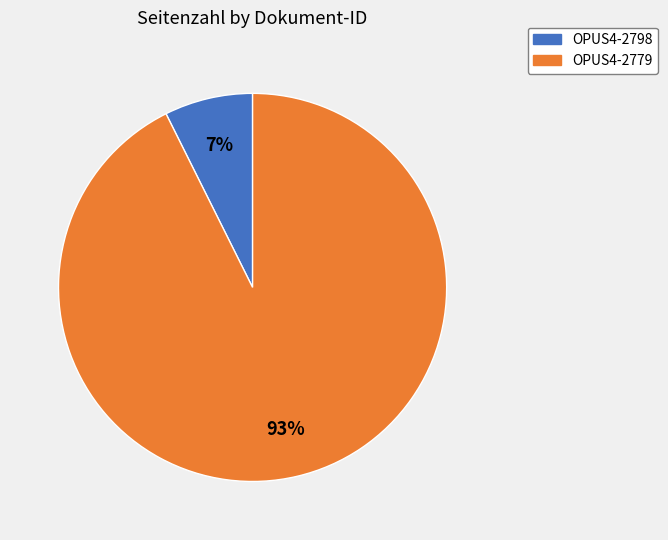

To the nearest percent, what portion does OPUS4-2798 represent?

7%